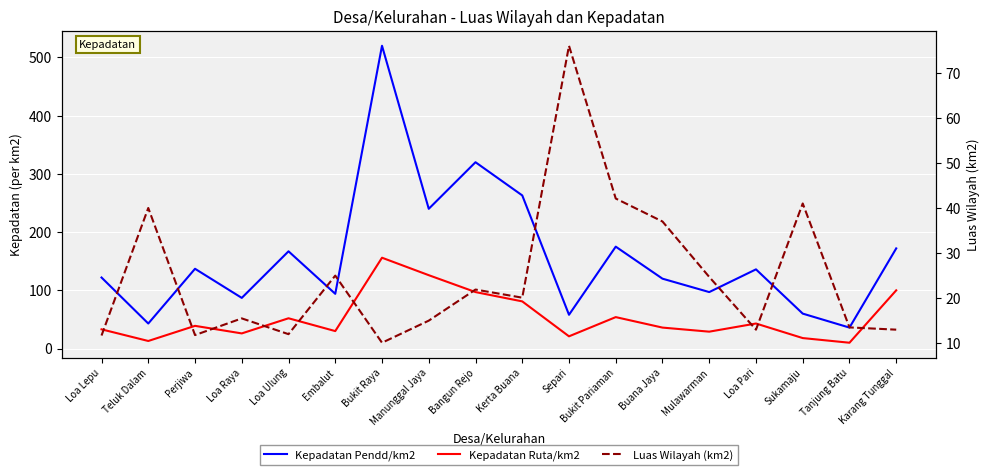

What is the difference between the Luas Wilayah (km2) values at Bukit Pariaman and Tanjung Batu?

28.6